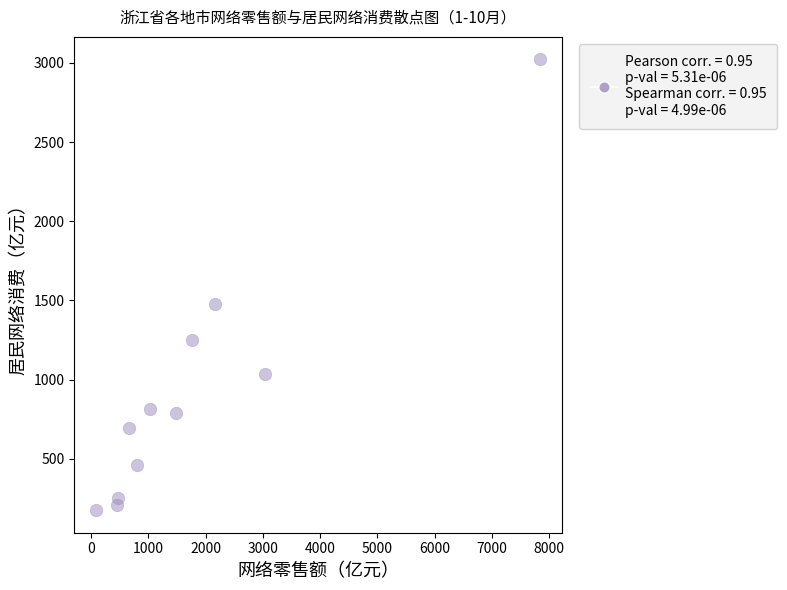

What Y value in the scatter plot is closest to 1598?

1478.6